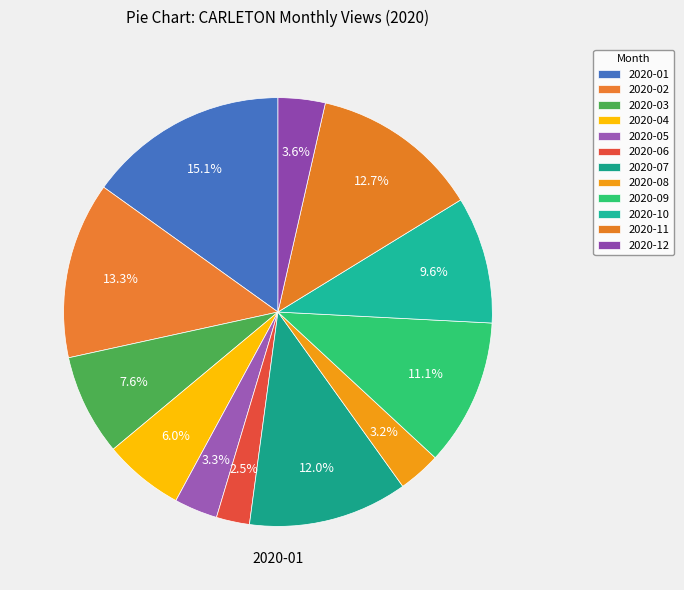

Count the number of slices in the pie.

12